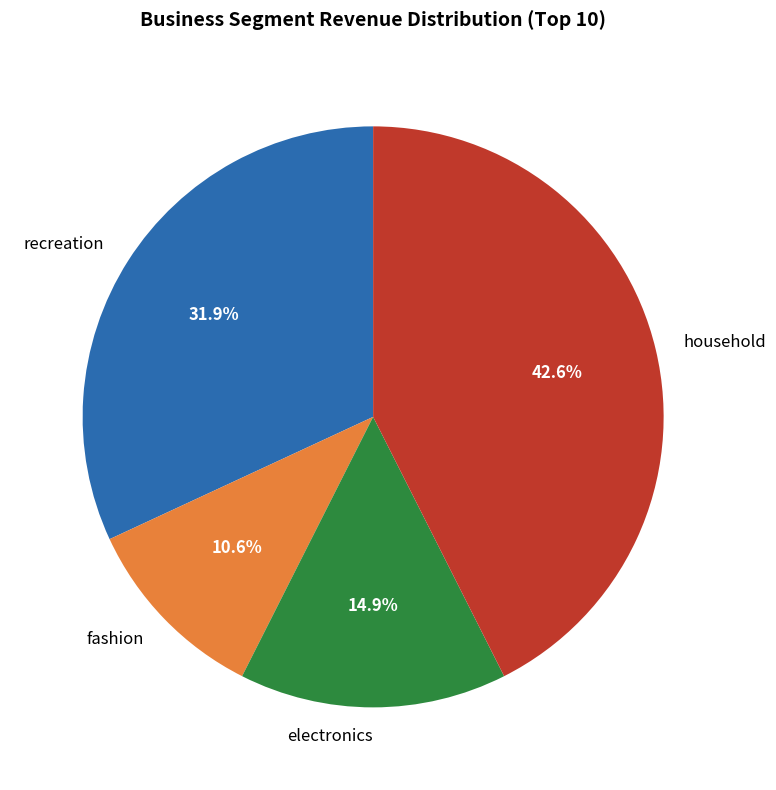

What portion of the pie excludes fashion?

89.4%